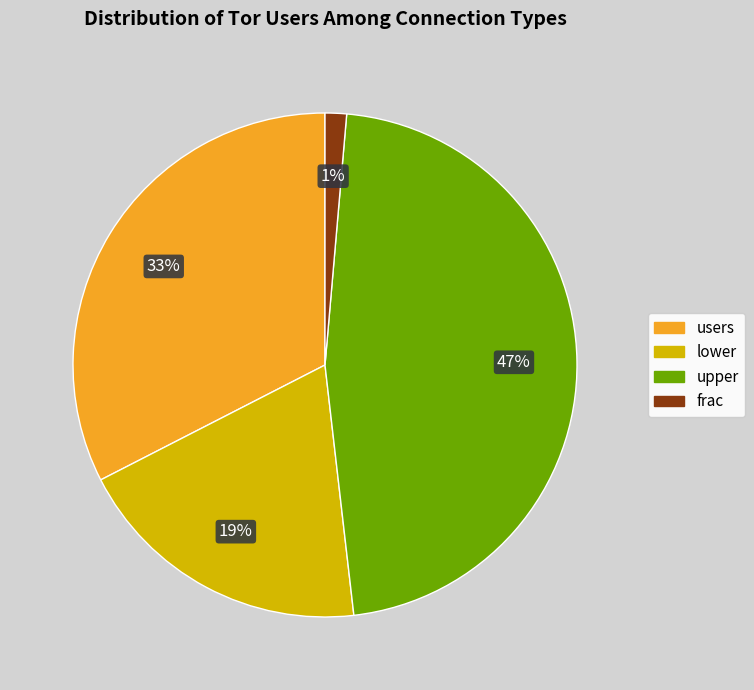

How many segments does this pie chart have?

4